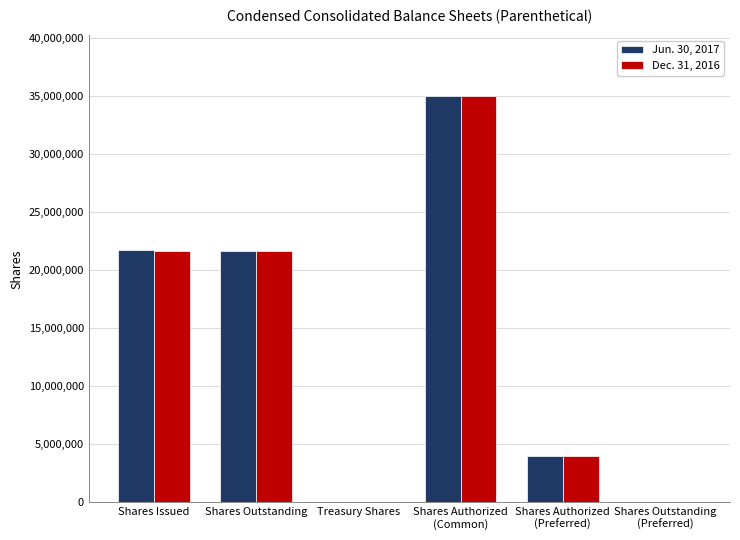

True or false: Jun. 30, 2017 has a value of 21750107 at Shares Issued.

True